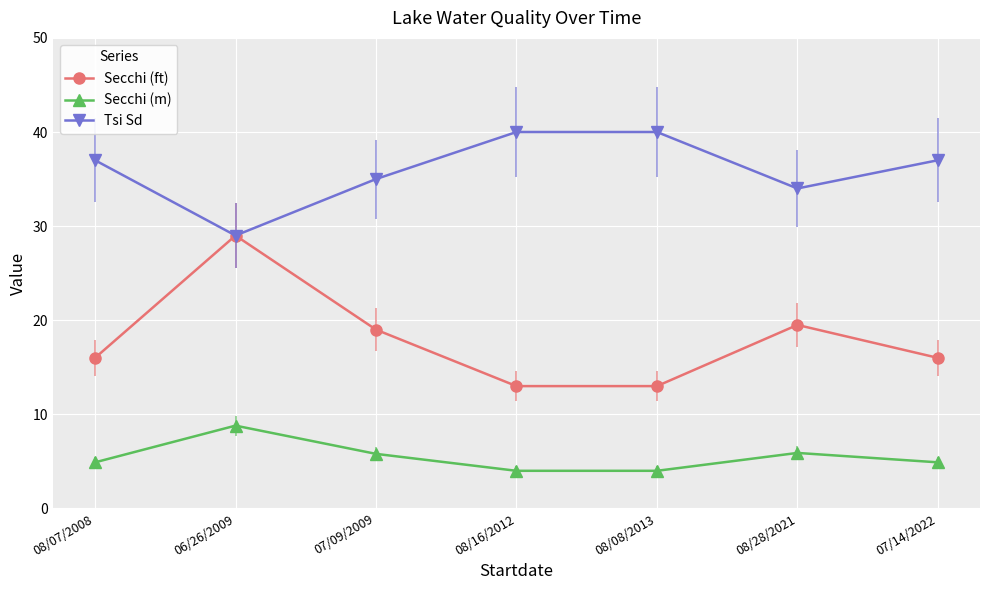

At how many categories does at least one series exceed 36?

4